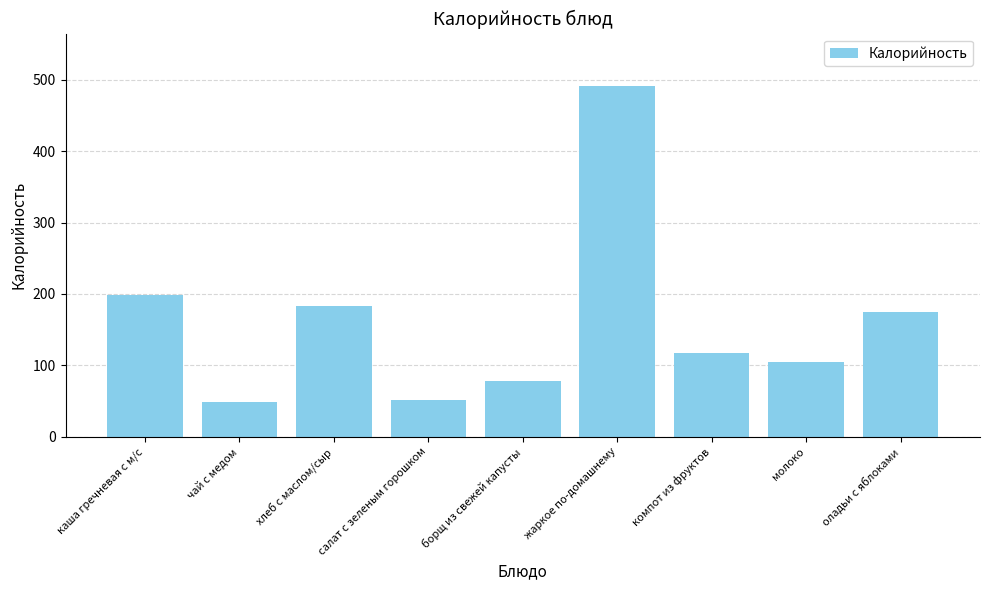

Between борщ из свежей капусты and салат с зеленым горошком, which is larger?

борщ из свежей капусты